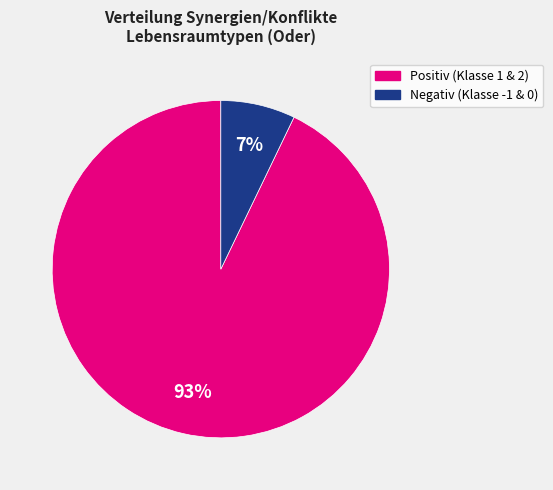

To the nearest percent, what is the average slice percentage?

50%